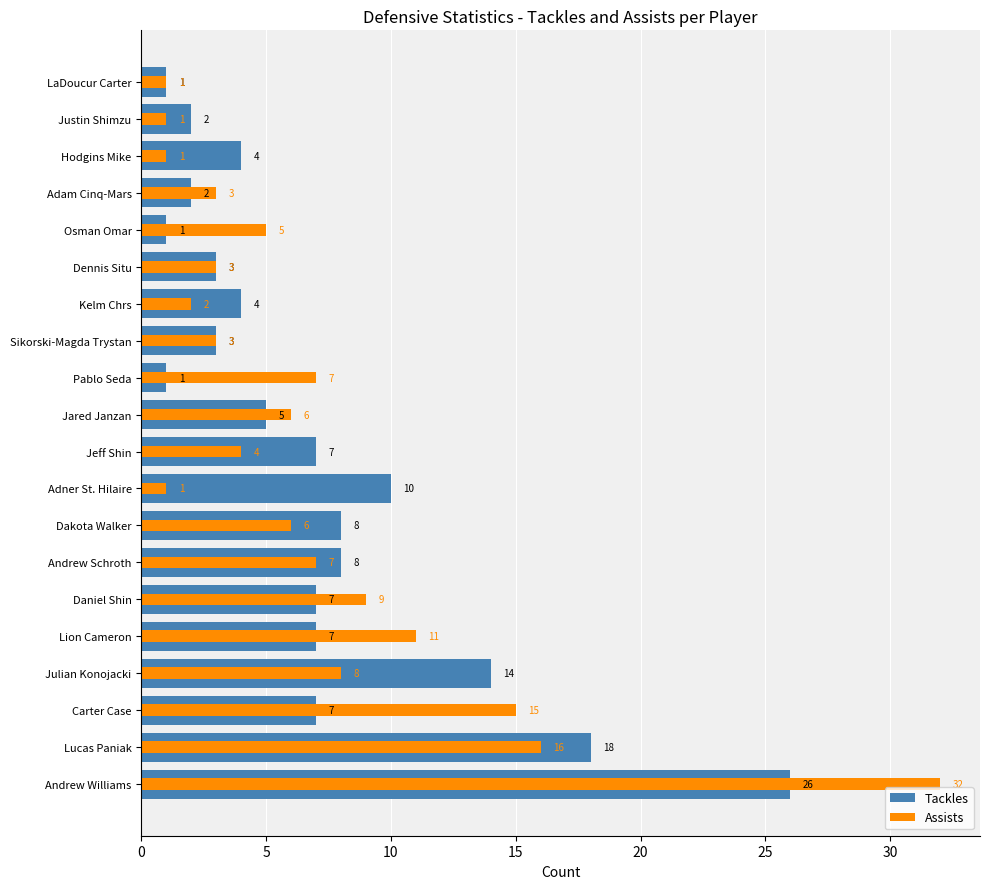

What are all the series names shown in the legend?

Tackles, Assists